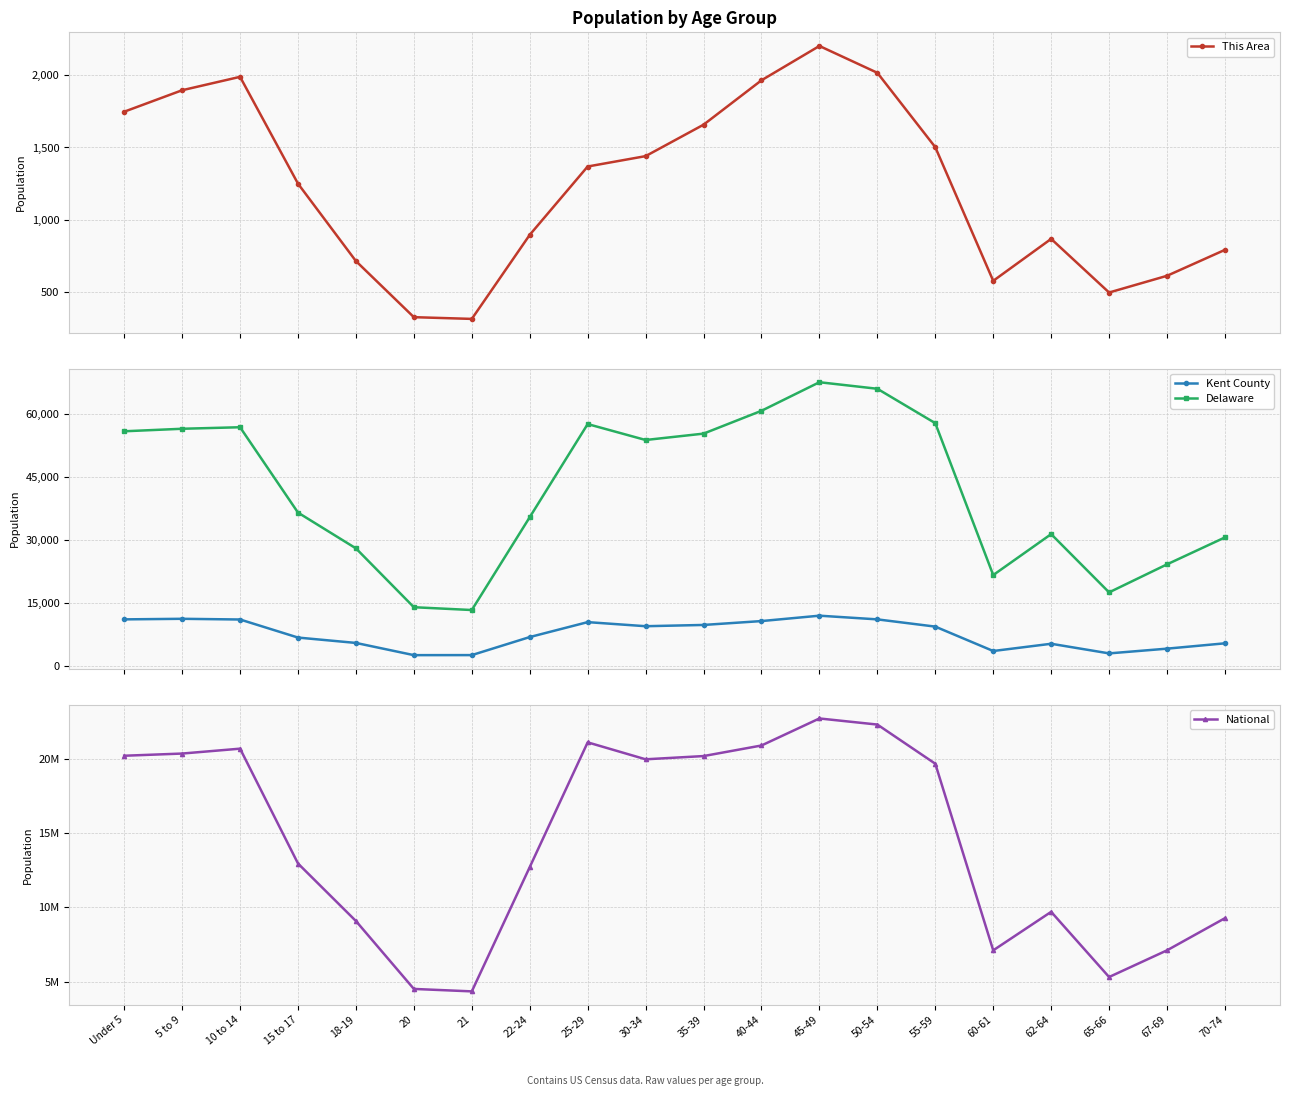

How many categories are shown in the chart?

20